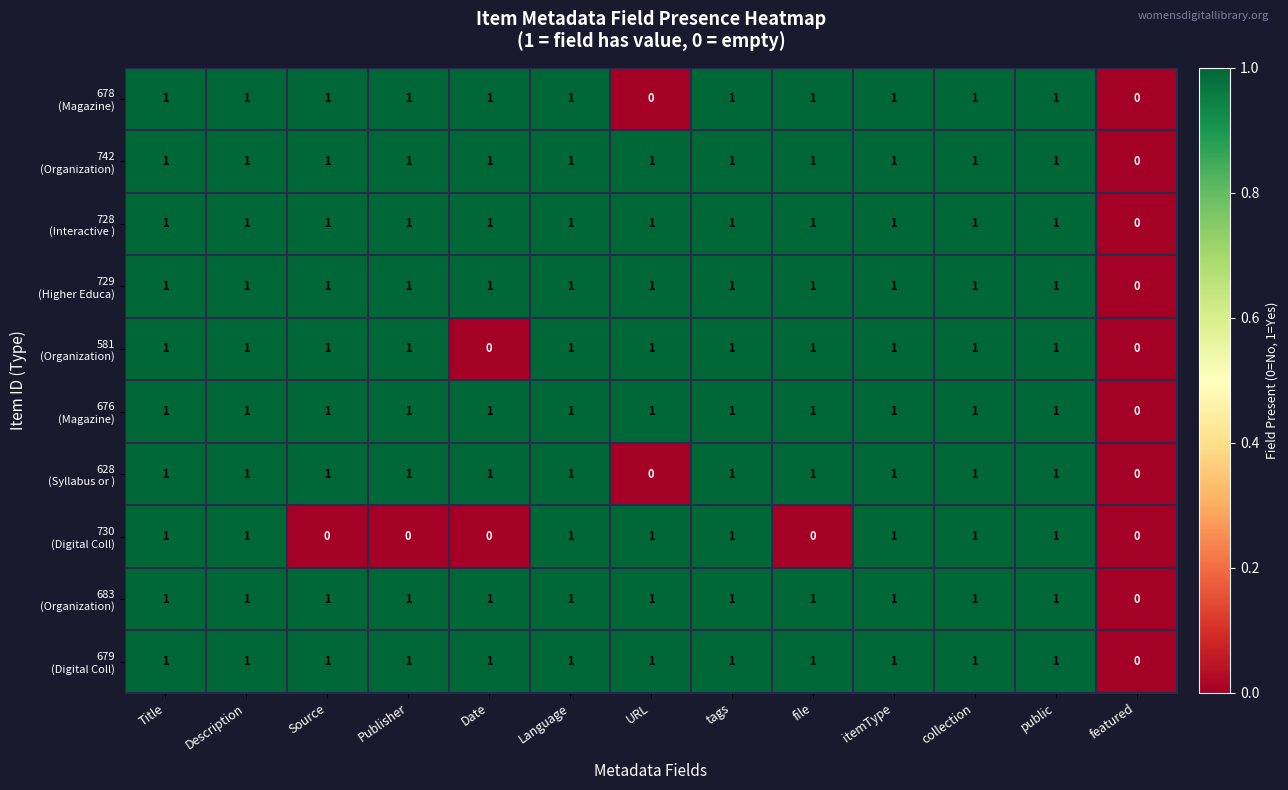

What is the total value across all series at URL?

8